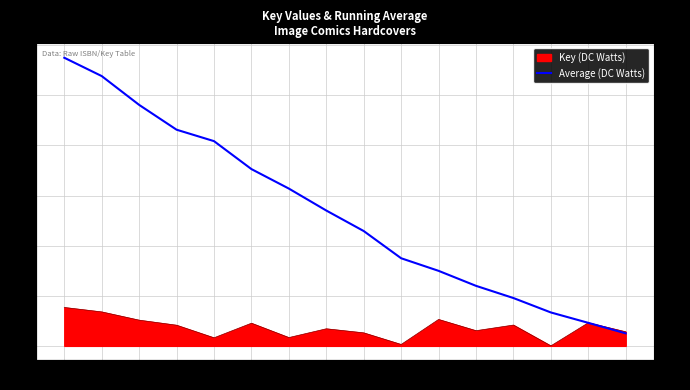

True or false: the data shows 62.8 at 7.

True